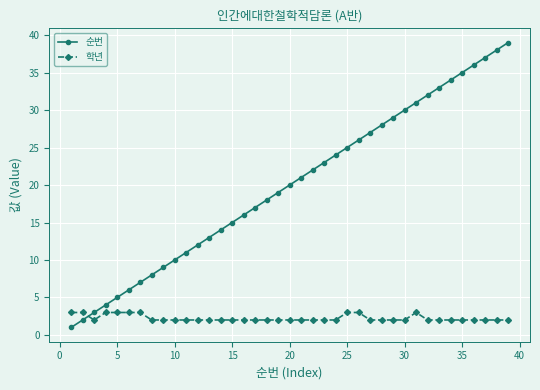

Which series has the widest spread of values?

순번